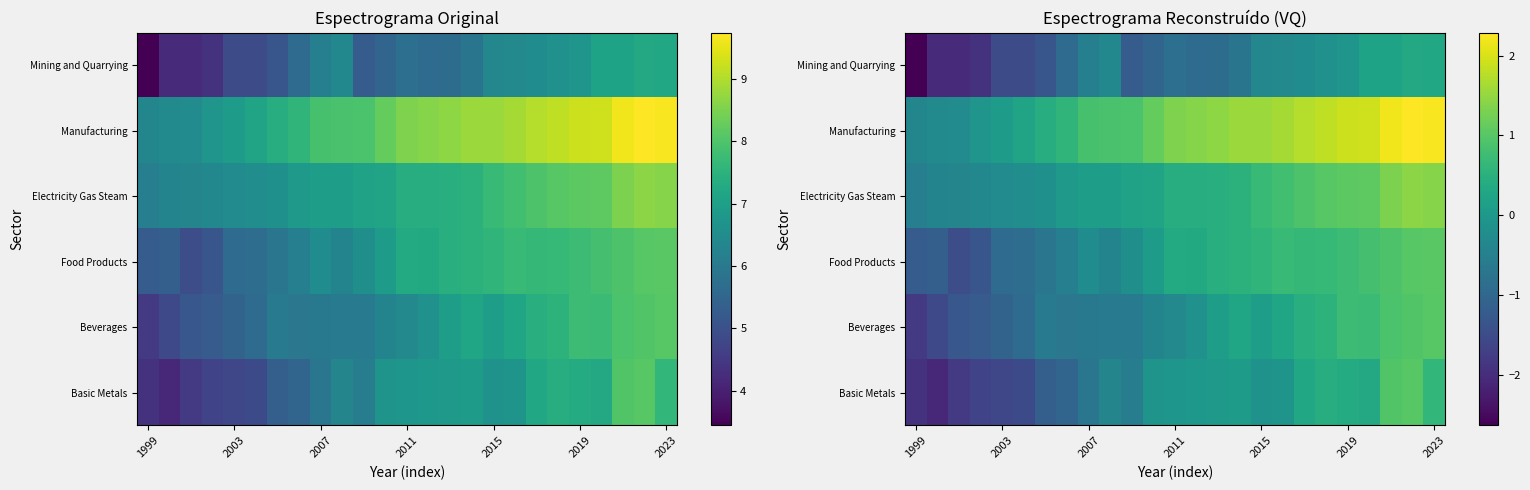

What is the average value of the Mining and Quarrying series?

-0.8